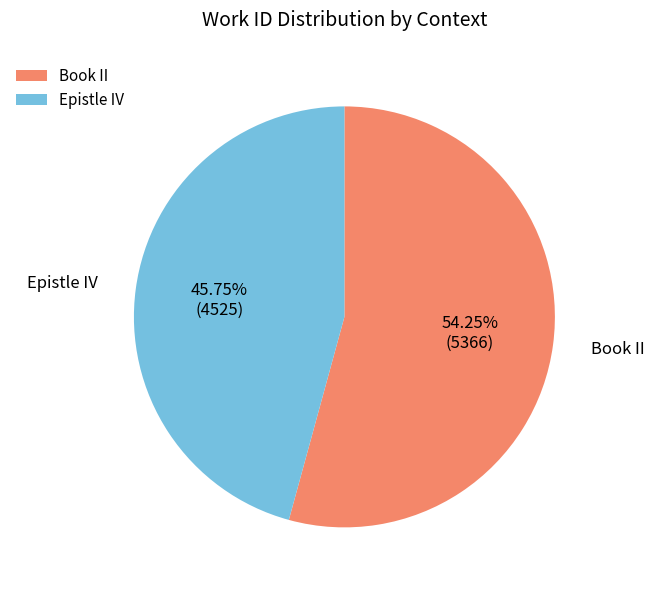

True or false: Book II accounts for 54% of the total.

True